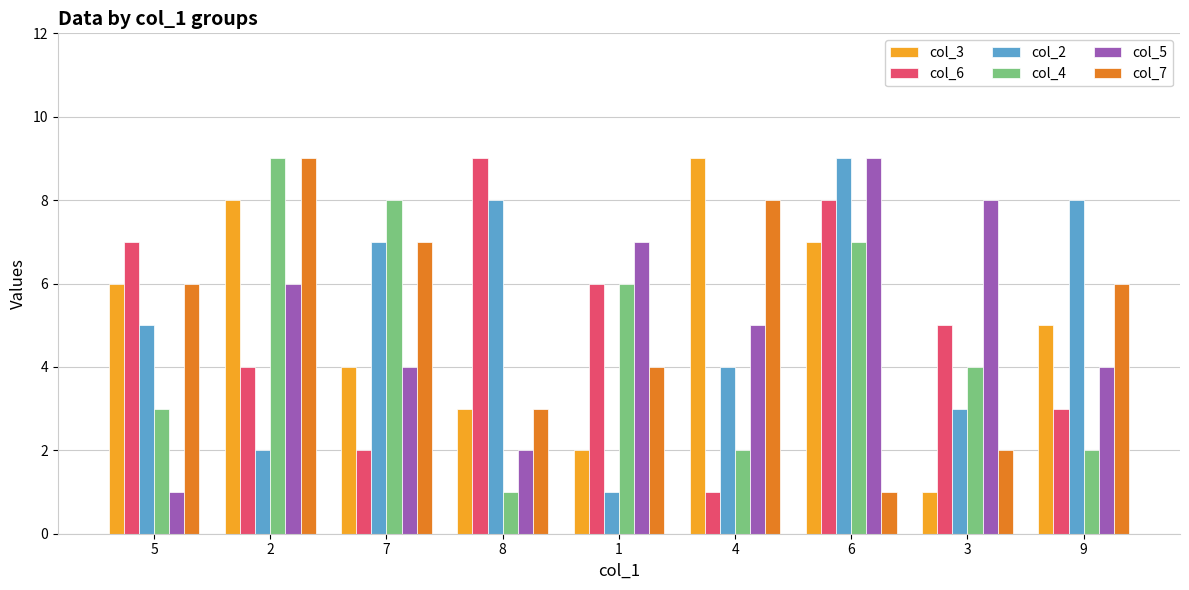

Is the value of col_5 at 1 greater than the value of col_3 at 9?

Yes